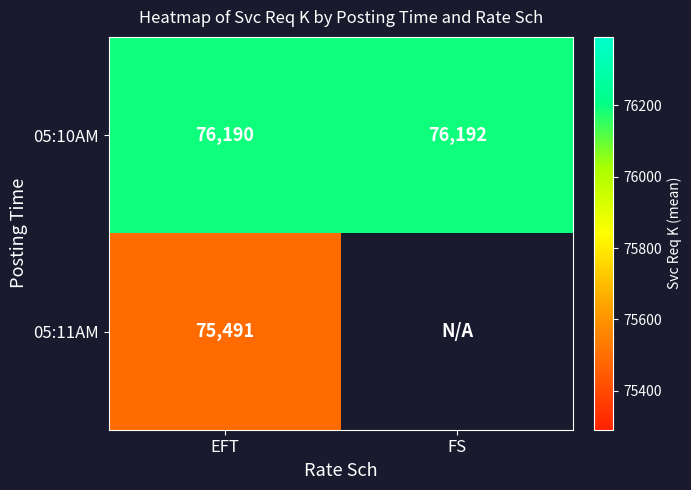

Rank the series at EFT from lowest to highest value.

05:11AM, 05:10AM